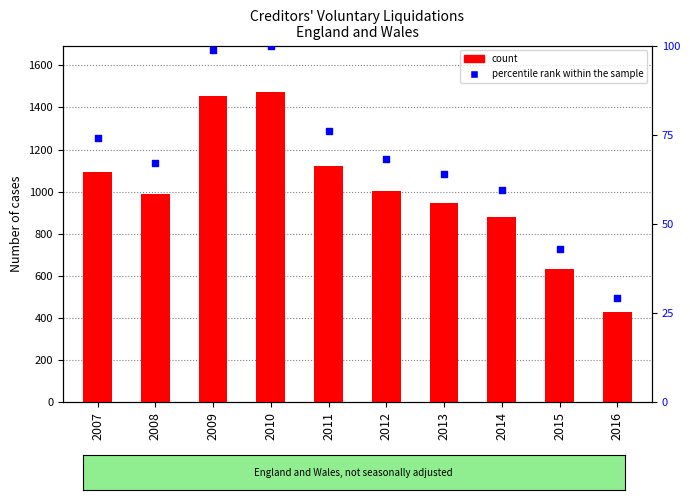

At how many categories does at least one series exceed 472?

9